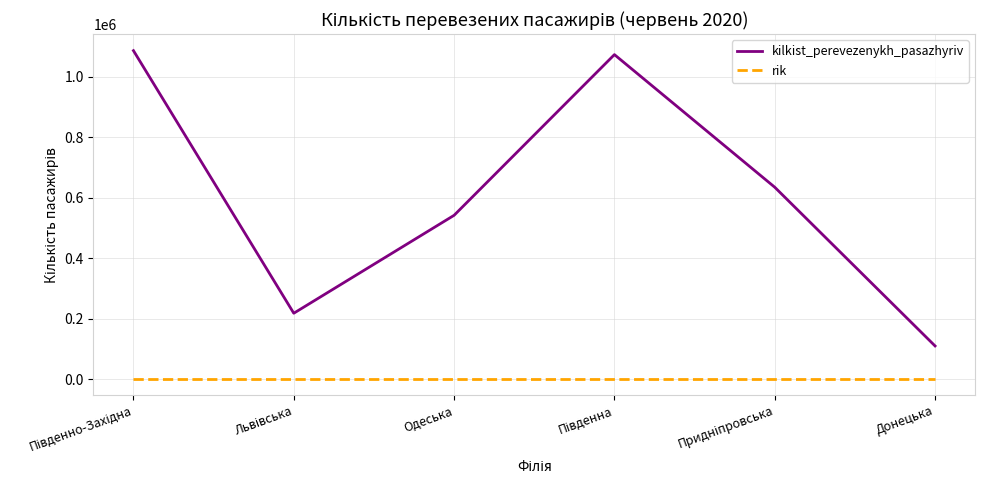

Reading right to left, extract all data points from this chart.

kilkist_perevezenykh_pasazhyriv: 110431	635009	1073252	542184	218546	1086366
rik: 2020	2020	2020	2020	2020	2020